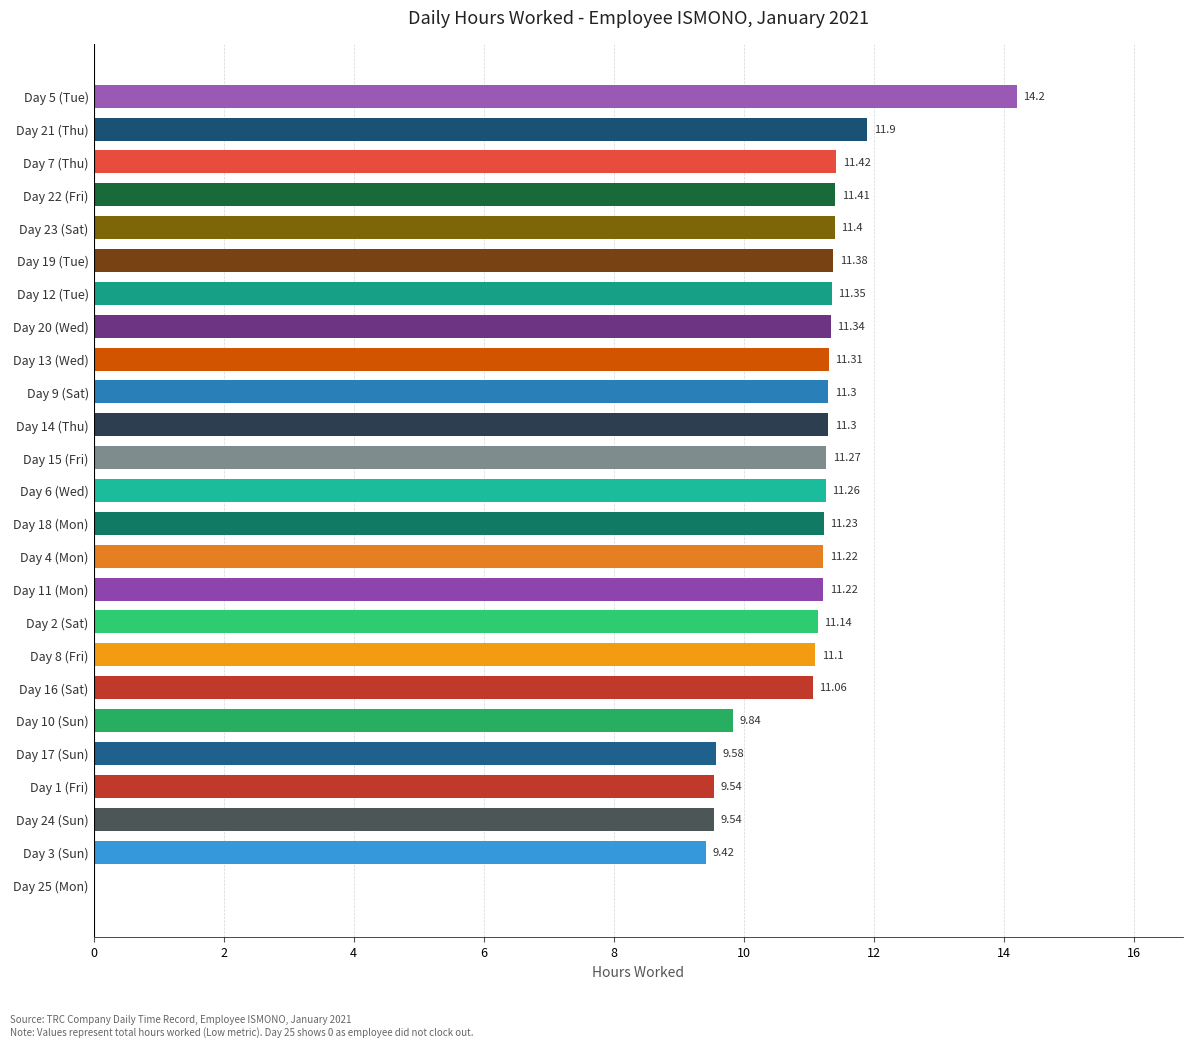

How many values exceed 11?

19